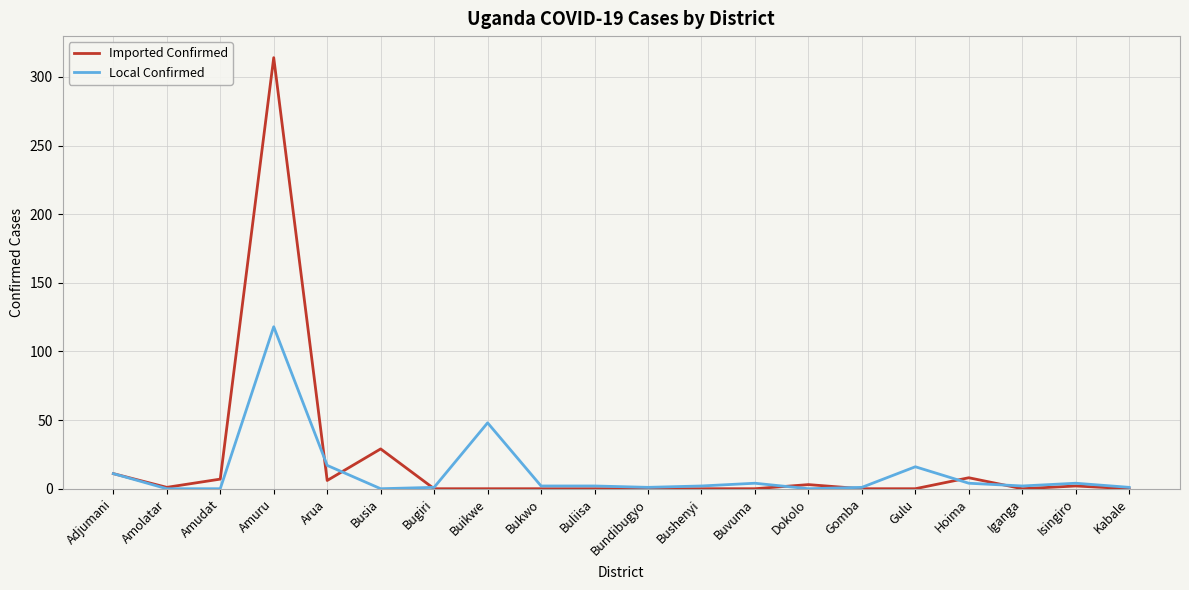

Which series has the widest spread of values?

Imported Confirmed